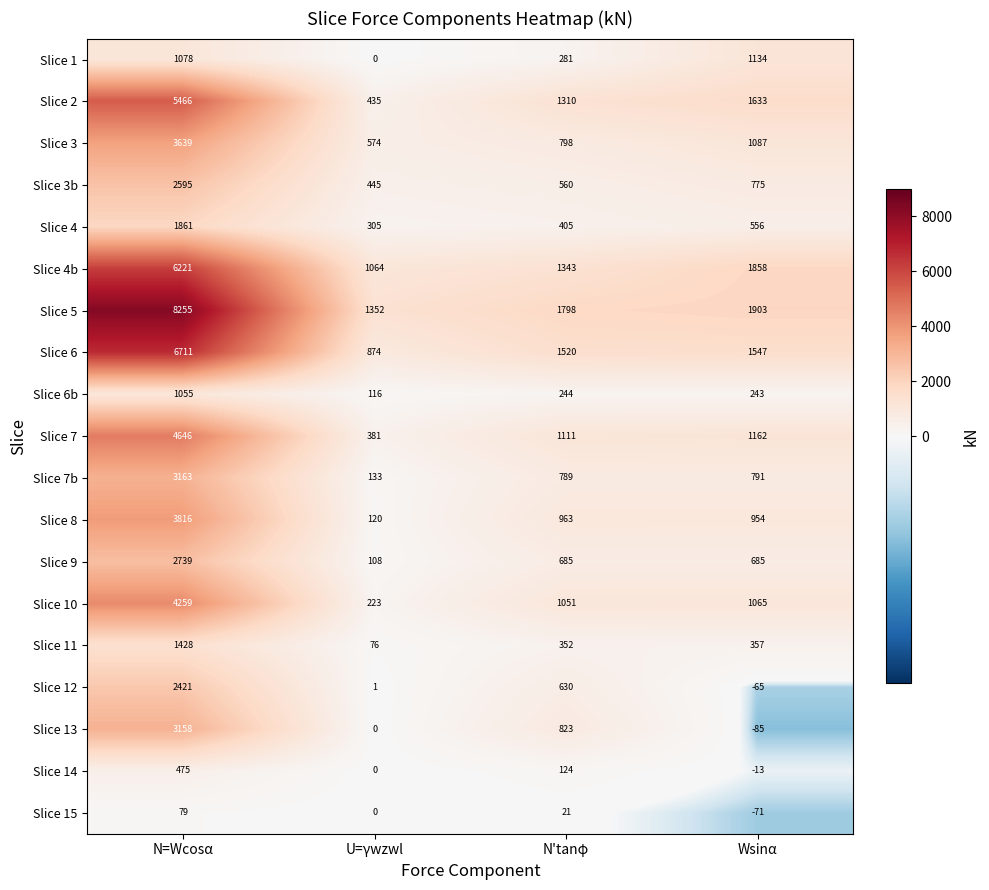

Is the value of Slice 1 at N'tanφ greater than the value of Slice 7b at N=Wcosα?

No